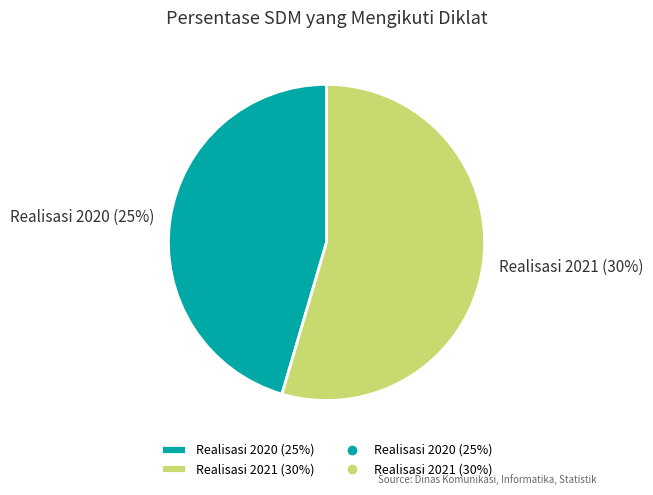

What percentage is the Realisasi 2021 (30%) slice, to the nearest percent?

55%